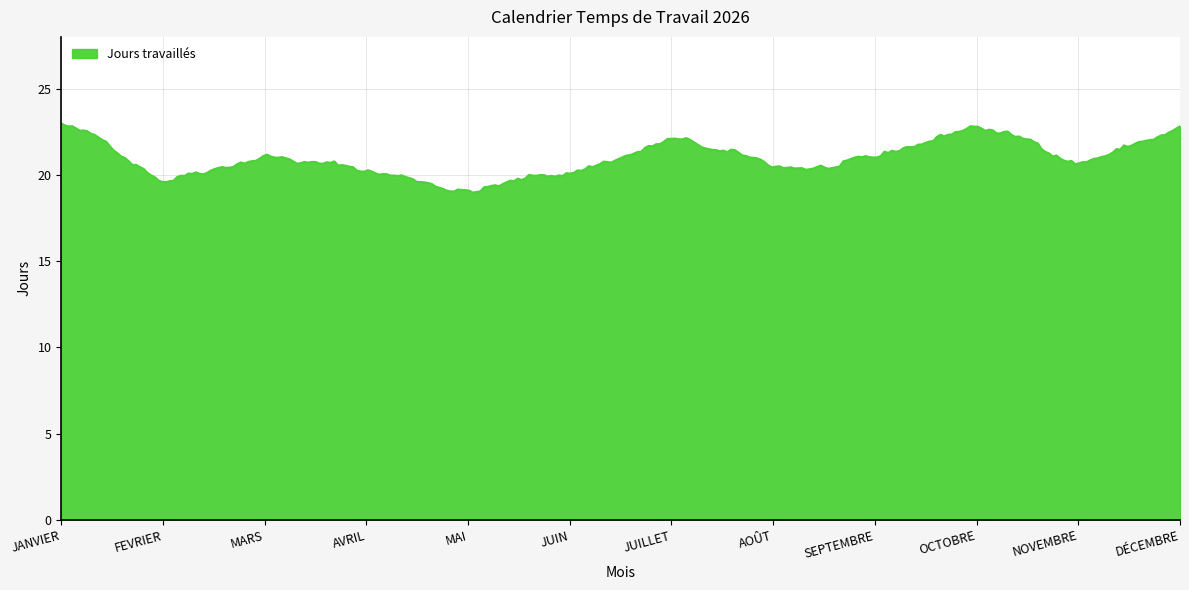

True or false: there are more than 0 points higher than both neighbors.

True